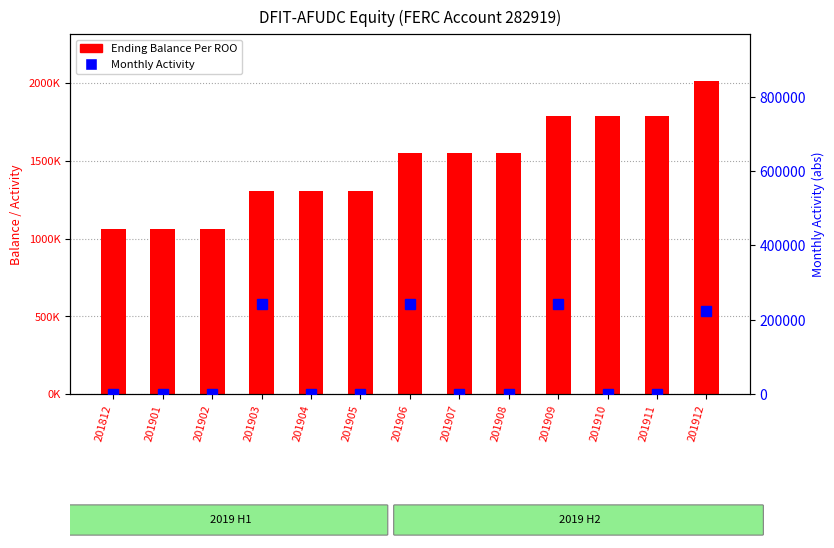

How many distinct data groups are displayed?

2